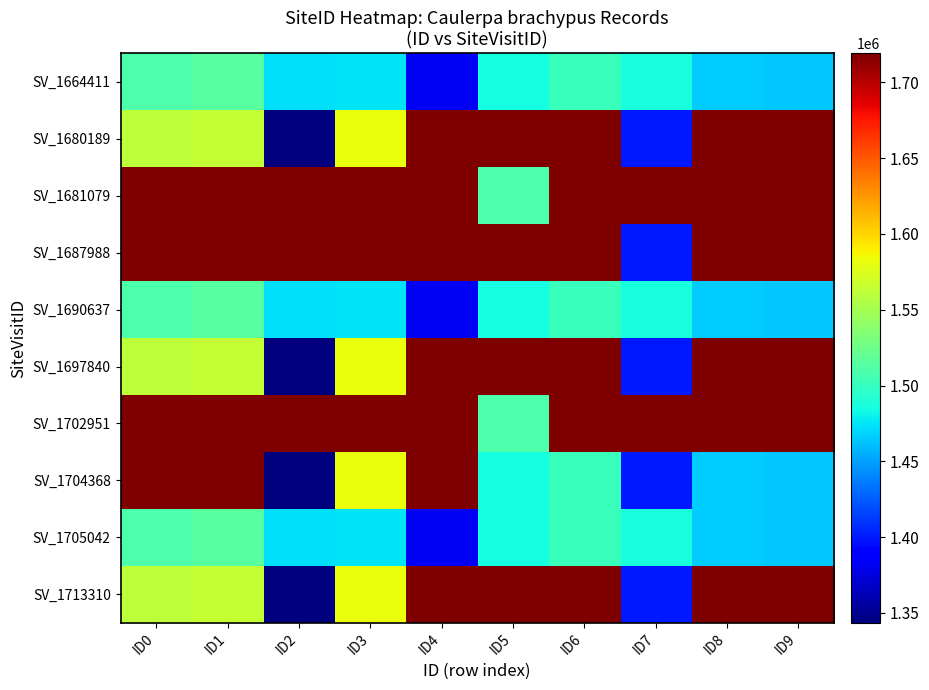

Which has a higher value, ID4 or ID5?

ID5